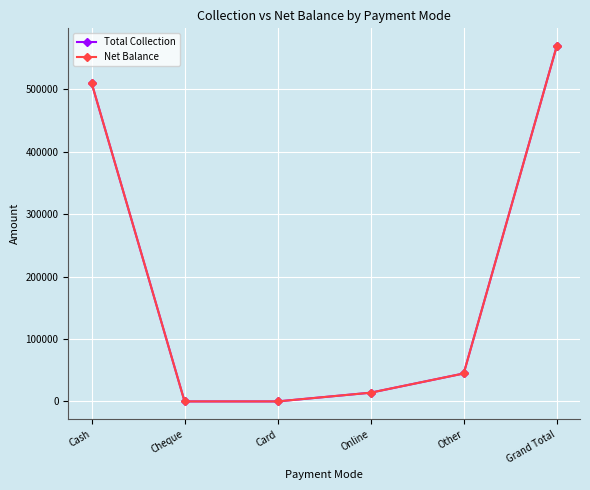

Does the chart have visible grid lines?

Yes